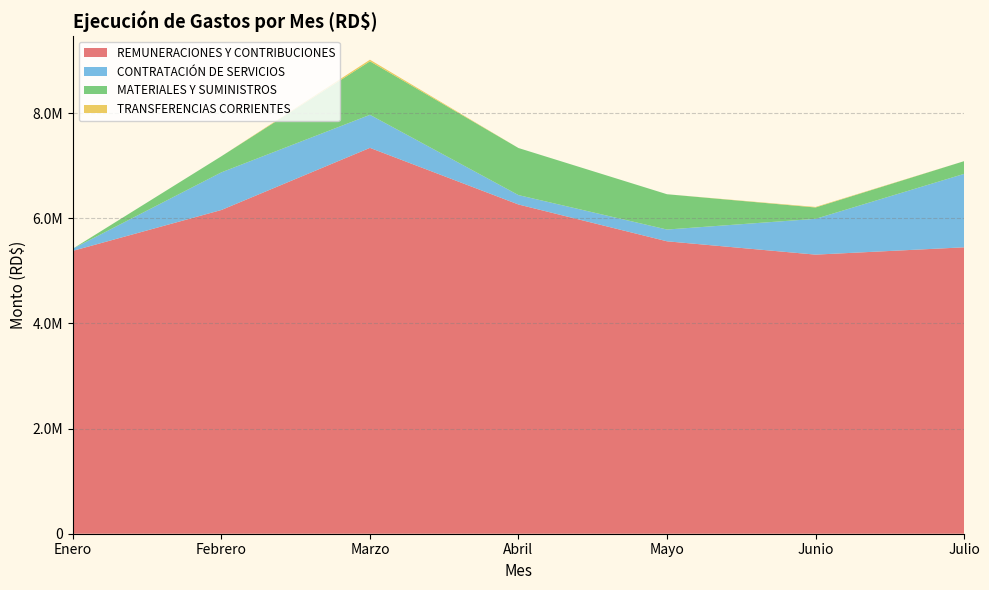

Reading left to right, what are all the values shown in this chart?

REMUNERACIONES Y CONTRIBUCIONES: 5382347.4	6159509.8	7341158.5	6263750.8	5563555.7	5310013.3	5449092.0
CONTRATACIÓN DE SERVICIOS: 41699.1	716206.8	628798.5	178641.6	223911.9	680912.7	1397045.3
MATERIALES Y SUMINISTROS: 0.0	306232.0	1018277.4	895724.7	671621.5	216052.1	241772.4
TRANSFERENCIAS CORRIENTES: 0.0	0.0	30000.0	0.0	0.0	10000.0	-10000.0